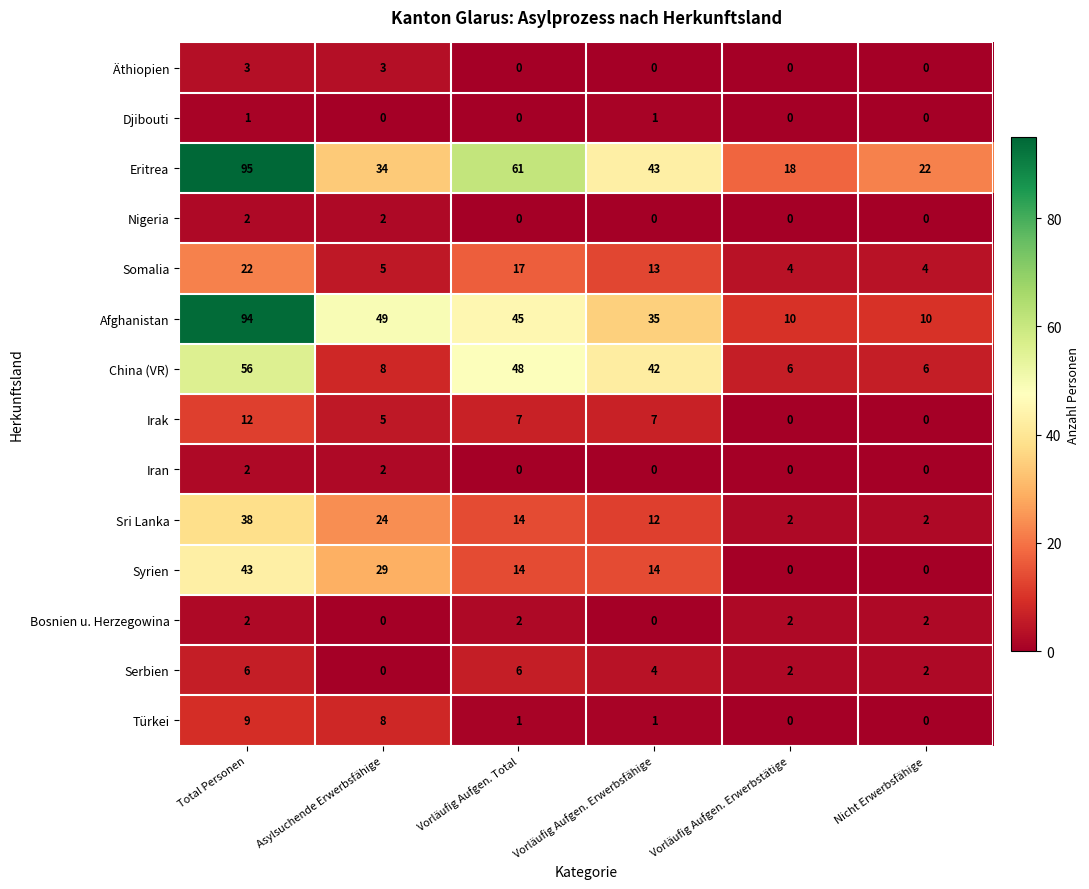

What is the total value across all series at Vorläufig Aufgen. Erwerbsfähige?

172